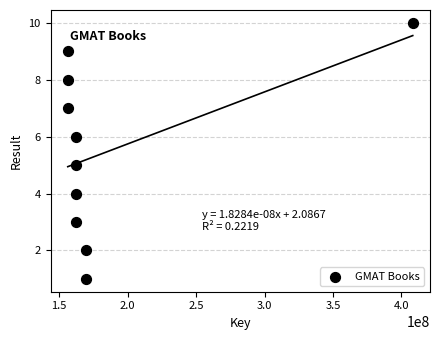

What is the average X value?

186688083